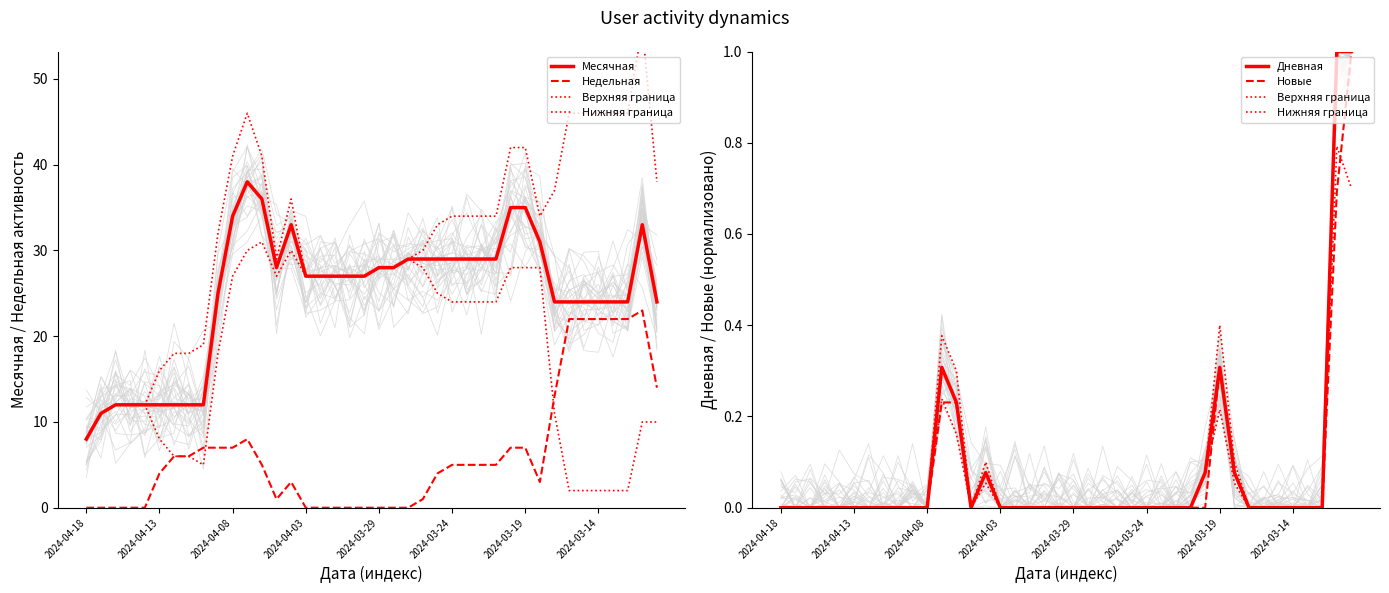

At which category does the chart reach its minimum across all series?

2024-04-18